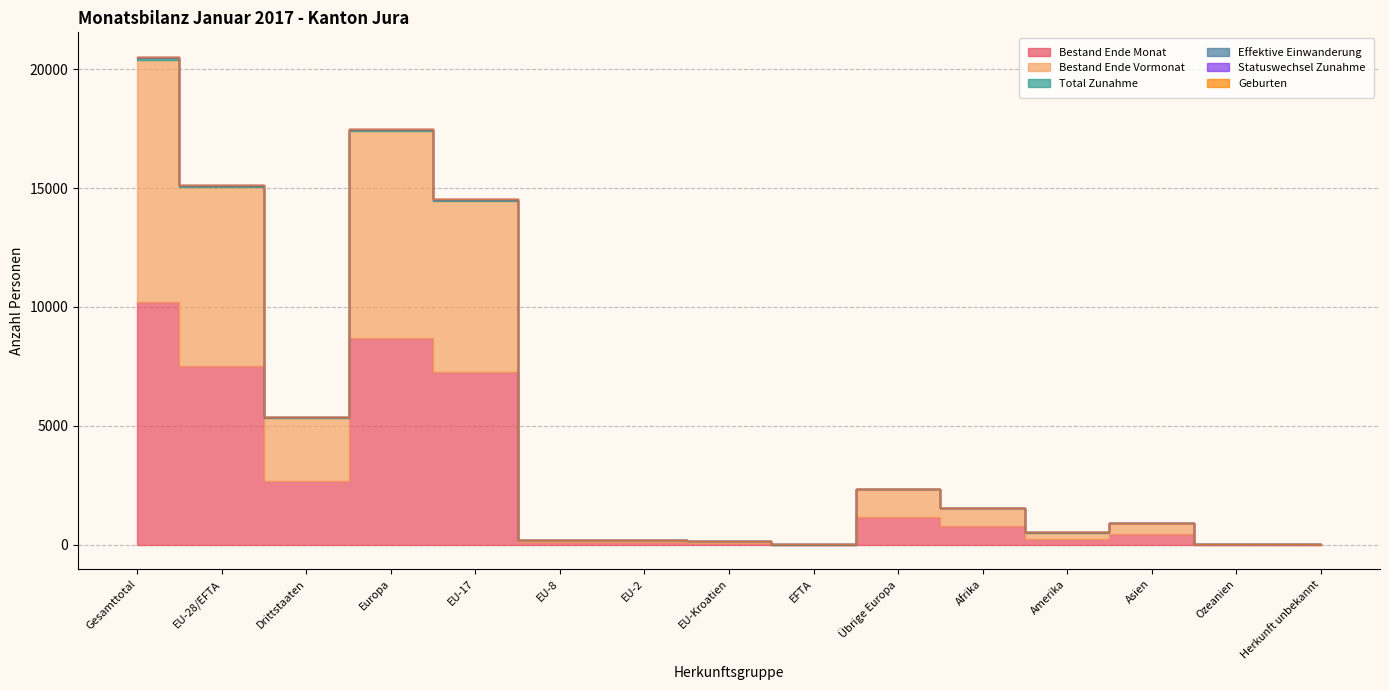

What are all the series names shown in the legend?

Bestand Ende Monat, Bestand Ende Vormonat, Total Zunahme, Effektive Einwanderung, Statuswechsel Zunahme, Geburten